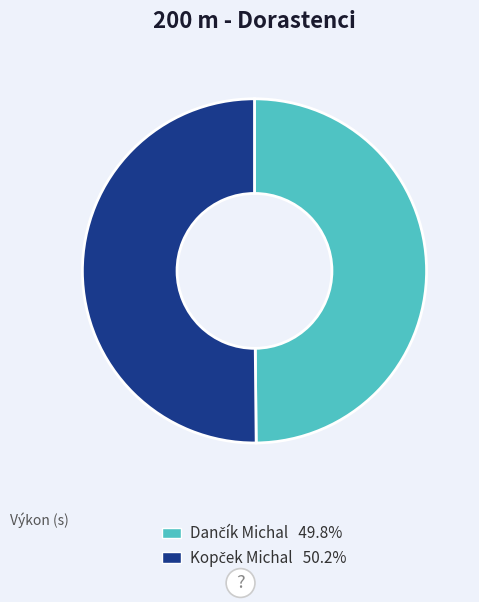

Which slice is the largest?

Kopček Michal